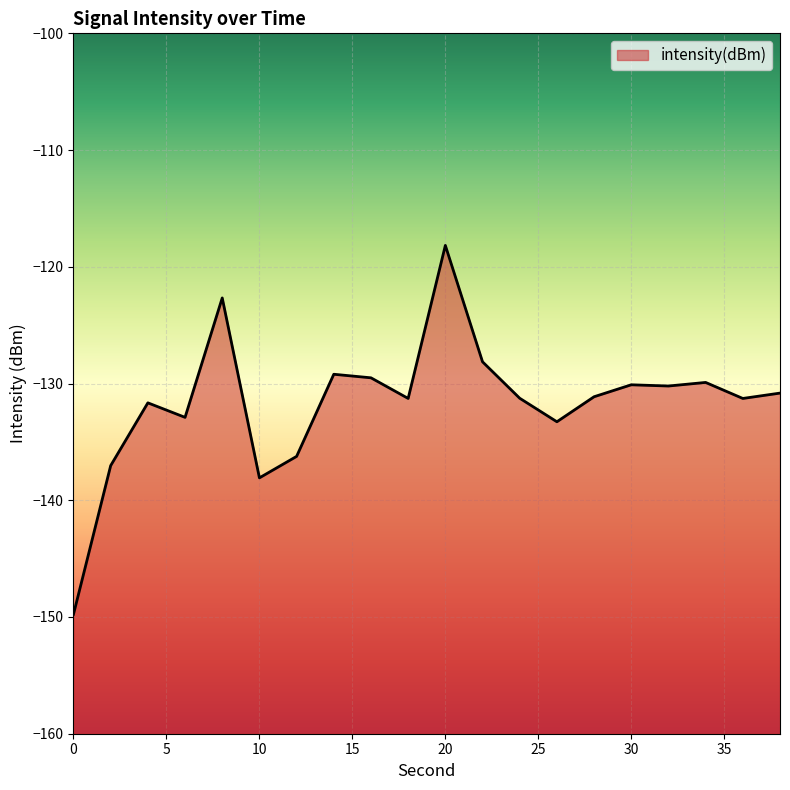

Read the value at 8.

-122.7